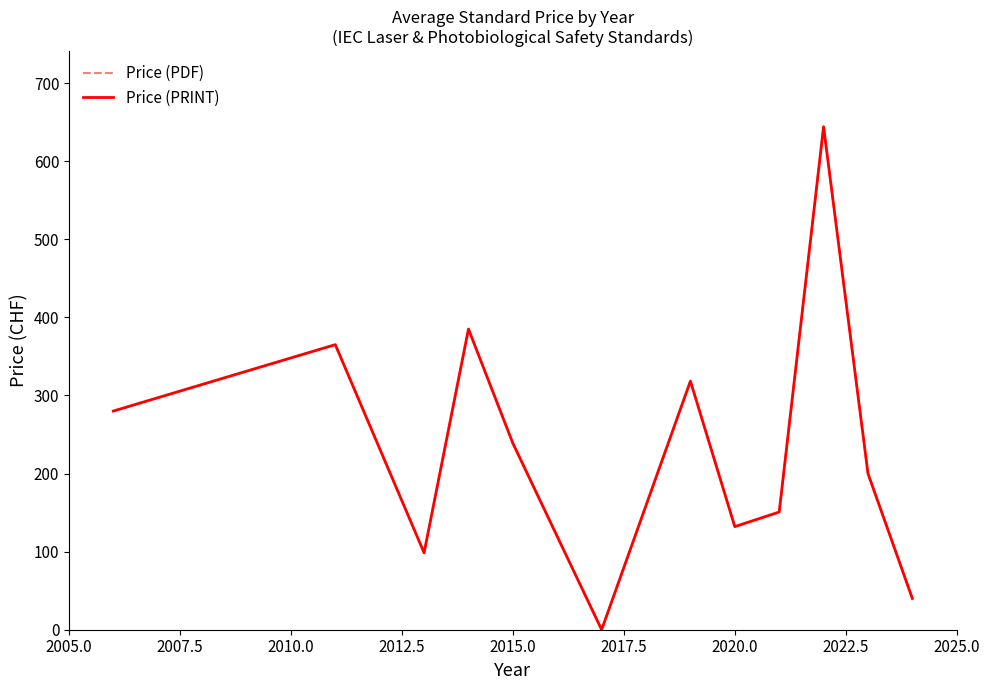

At how many categories does at least one series exceed 264?

5